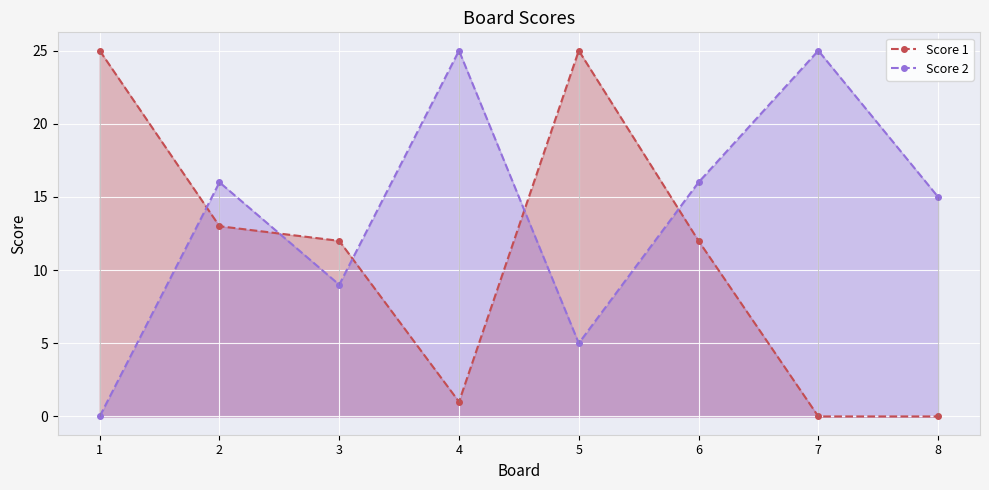

How many interior local valleys does the Score 2 series have?

2